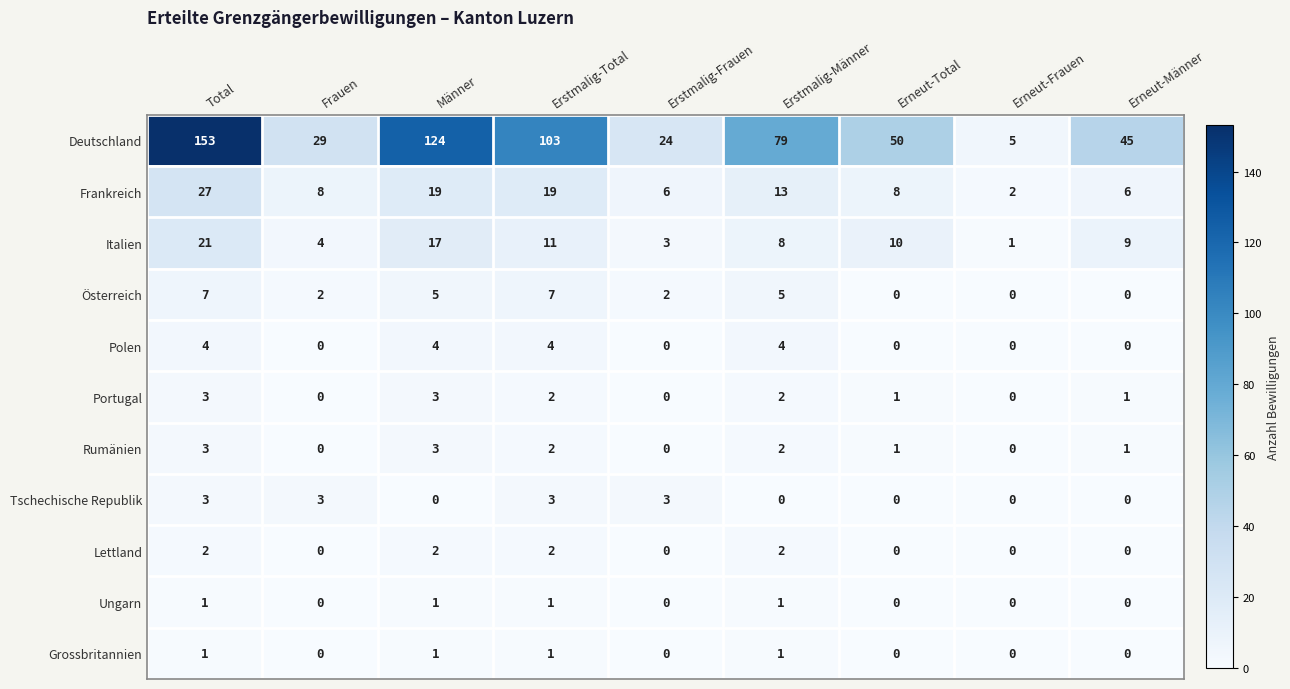

Count the number of data series in this chart.

11